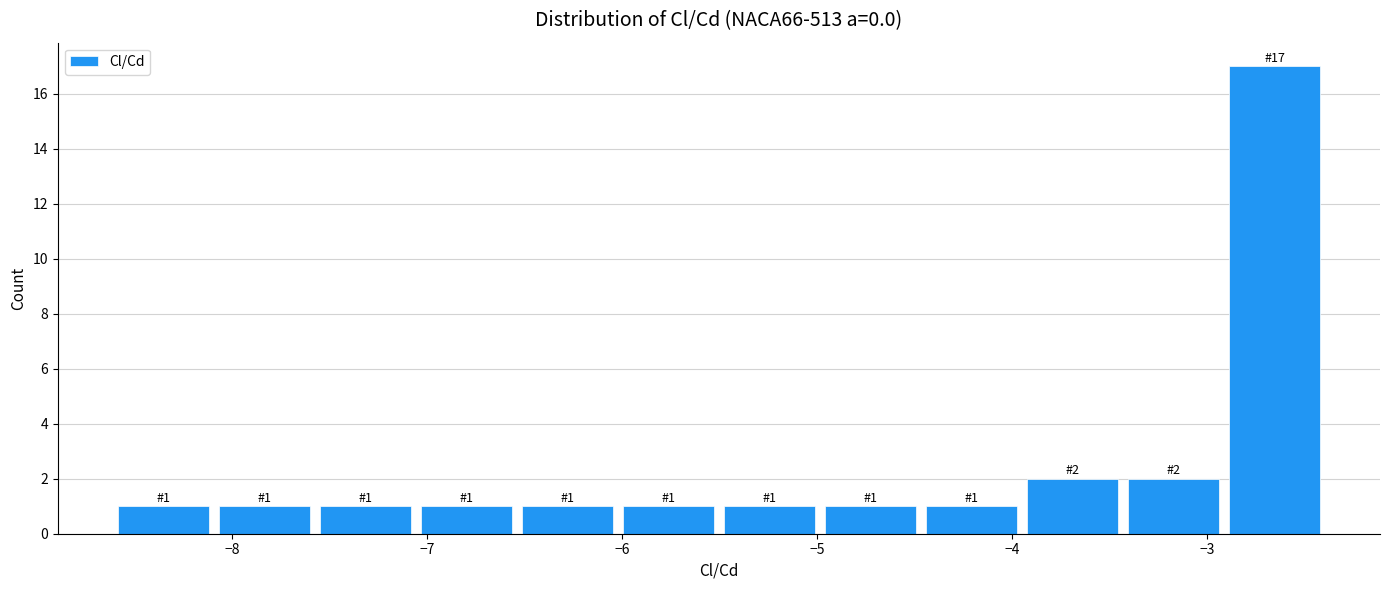

Over which range of the x-axis is the bar tallest?

-2.9 to -2.4